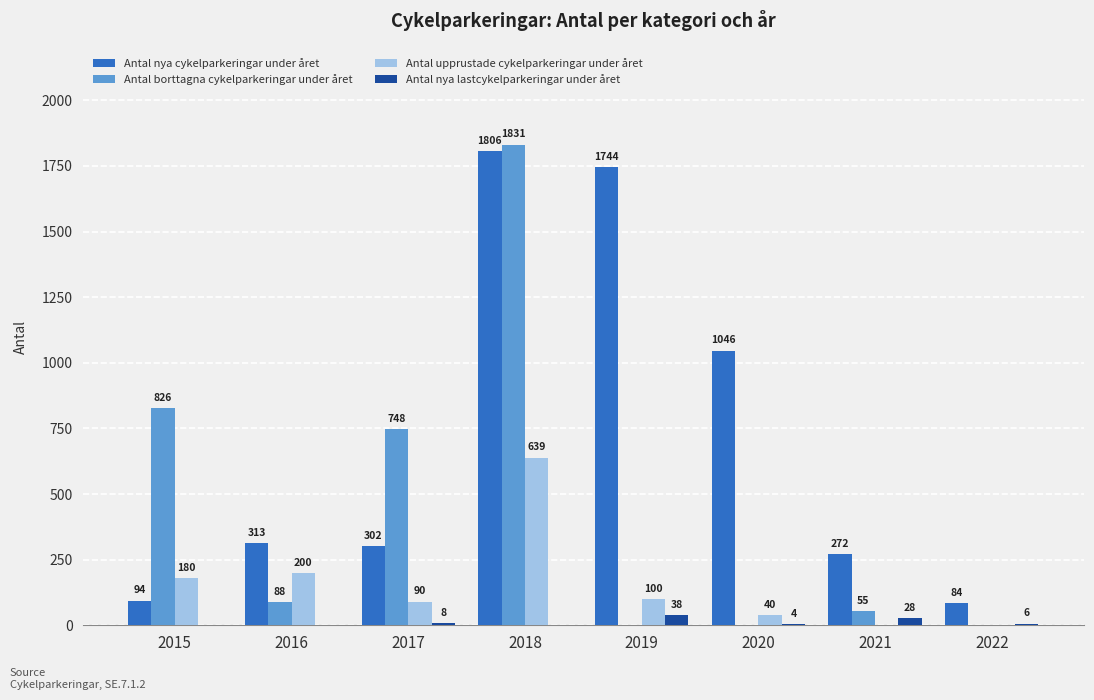

What is the maximum value shown in the chart?

1831